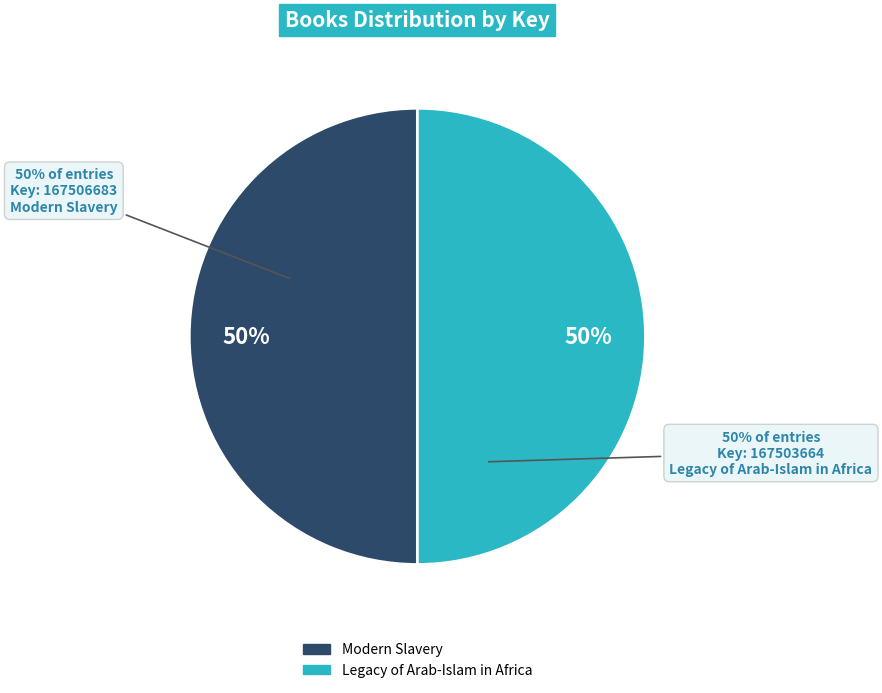

Does any single category account for the majority?

Yes